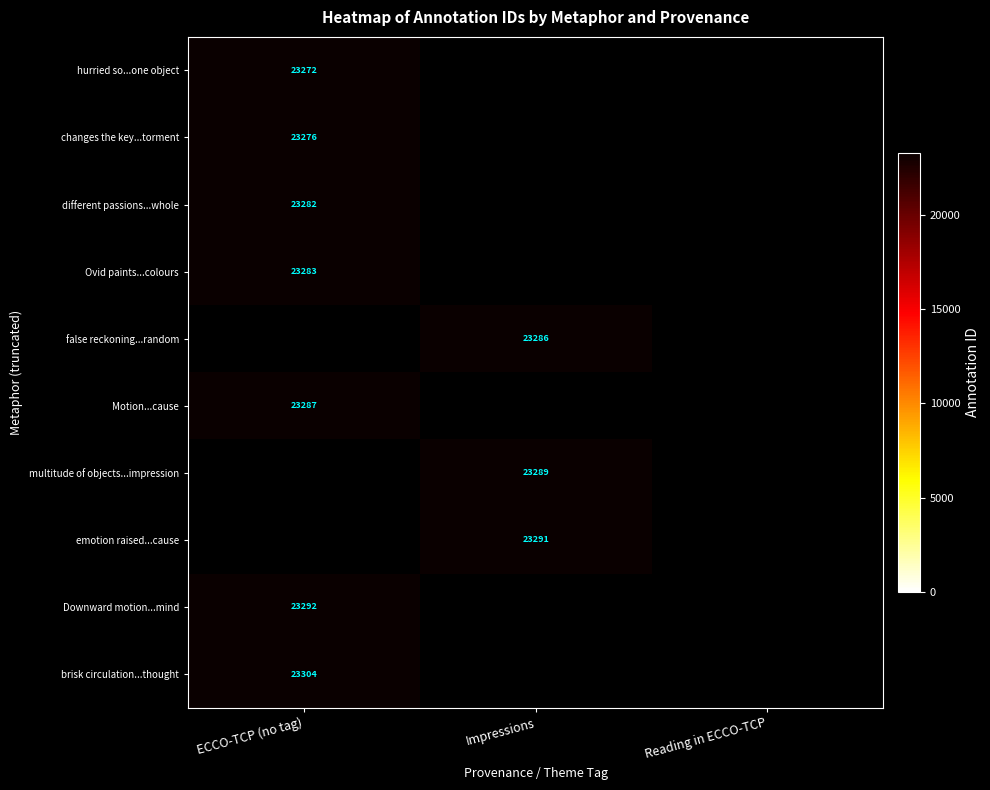

Between Impressions and ECCO-TCP (no tag), which is larger?

ECCO-TCP (no tag)